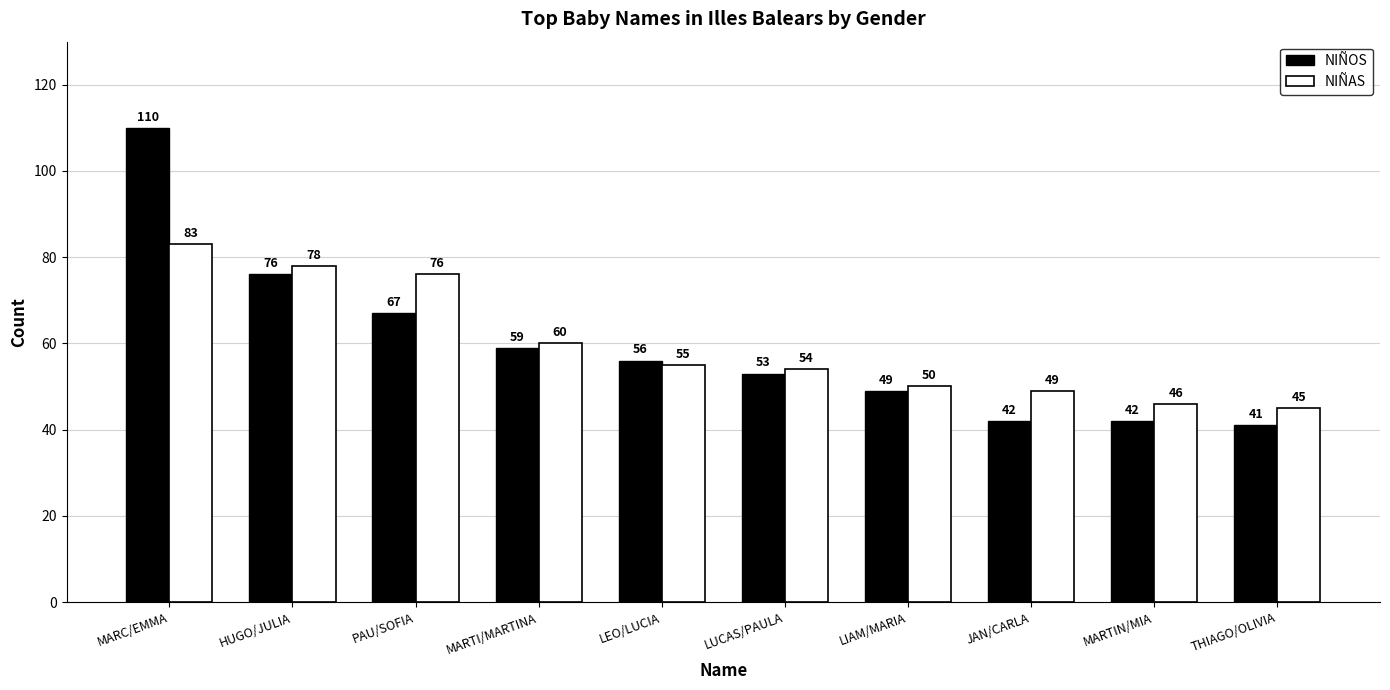

What is the value of the NIÑAS bar at the 8th from the left?

49